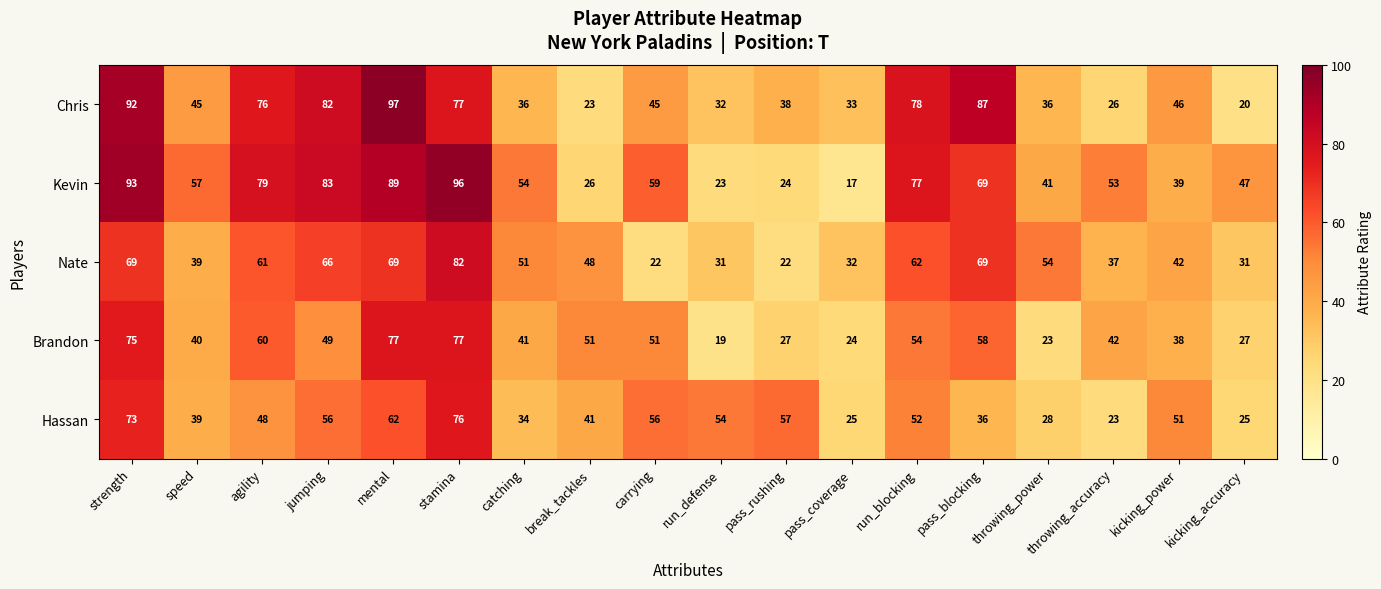

At which label does Chris first exceed 45?

strength